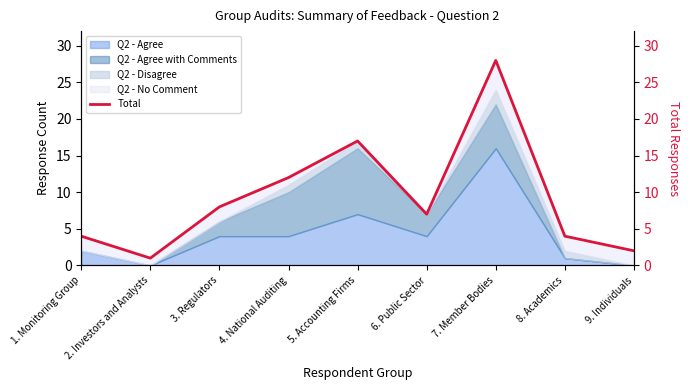

List the labels in order of value, smallest first.

2. Investors and Analysts, 9. Individuals, 1. Monitoring Group, 8. Academics, 6. Public Sector, 3. Regulators, 4. National Auditing, 5. Accounting Firms, 7. Member Bodies